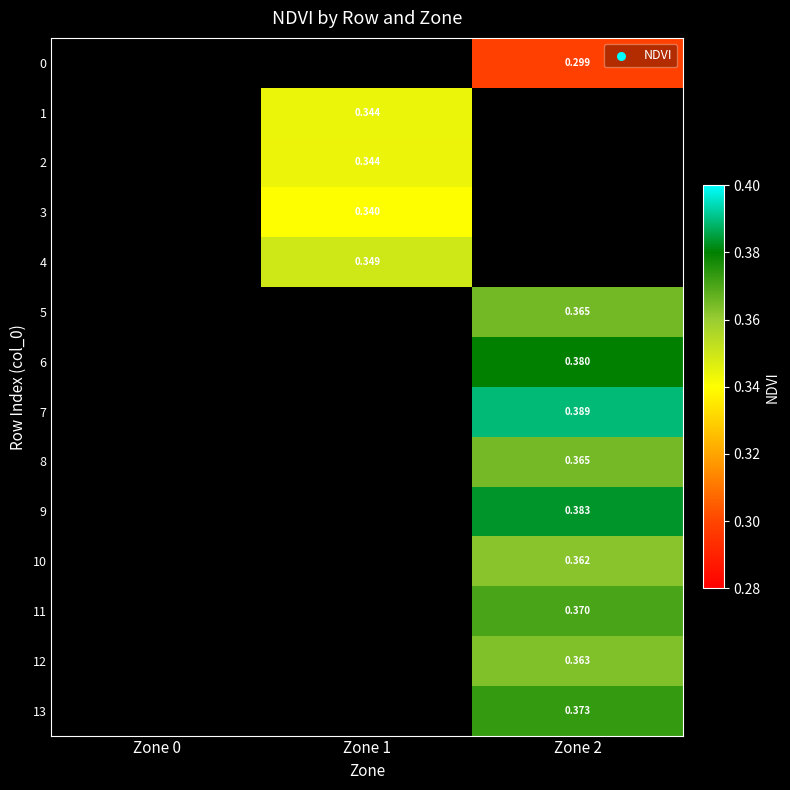

How many values in 10 are above zero?

1